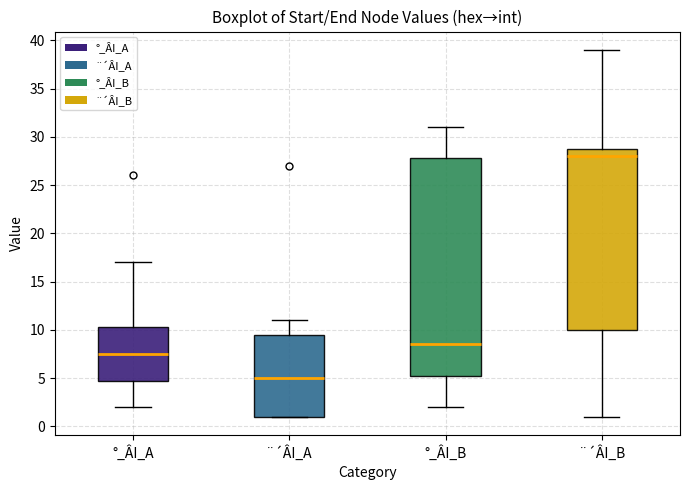

Where is the lower edge of the box for ¨´ÂI_A on the y-axis? The values are not printed on the chart, so give them approximately, as read against the axis.

1.0